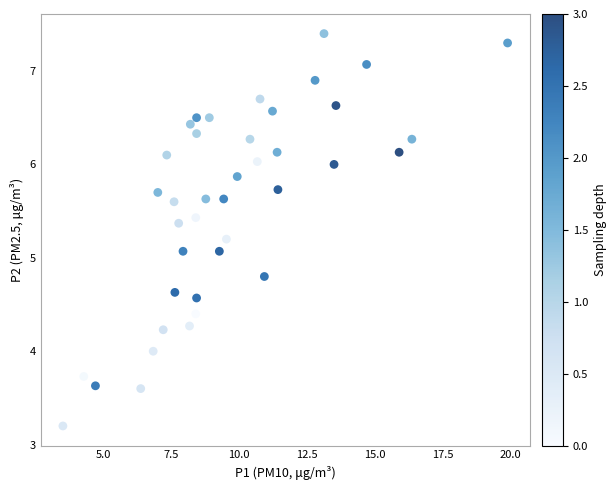

What is the range of Y values (max minus min)?

4.2